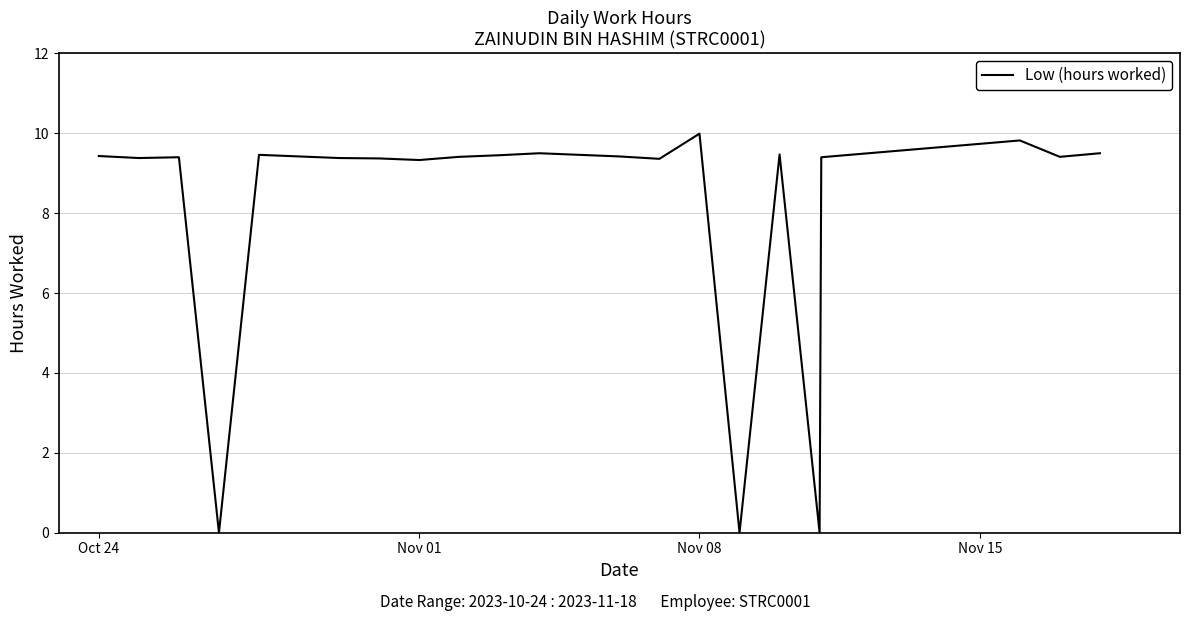

What is the difference between the maximum and minimum values?

10.0